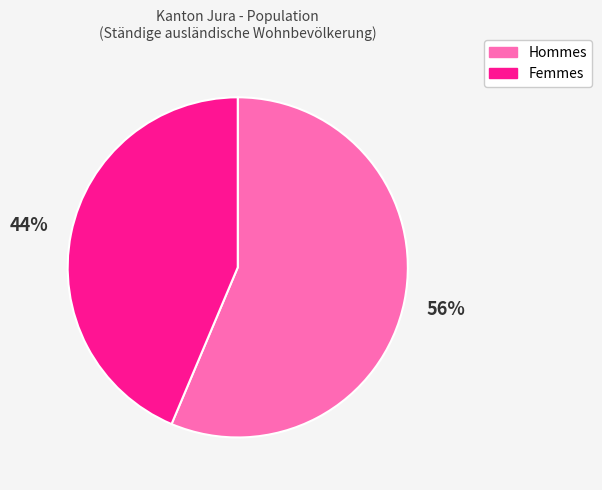

Is there a majority slice in this chart?

Yes